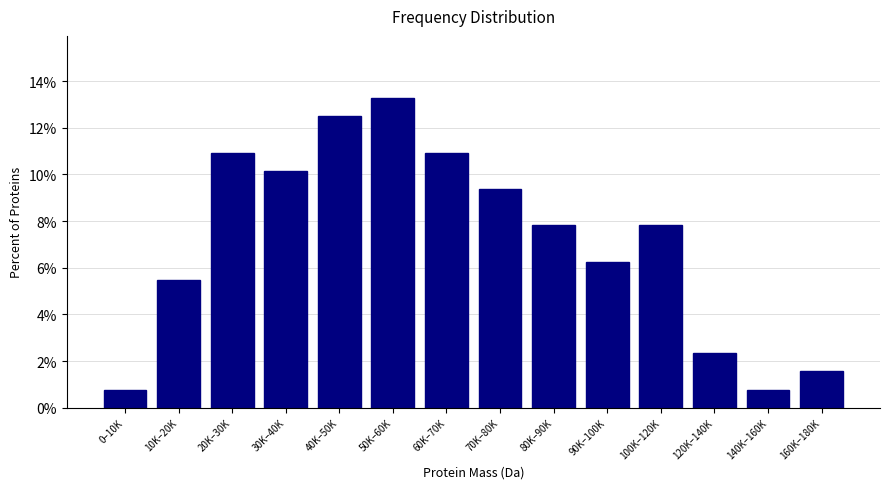

What is the average value?

7.1